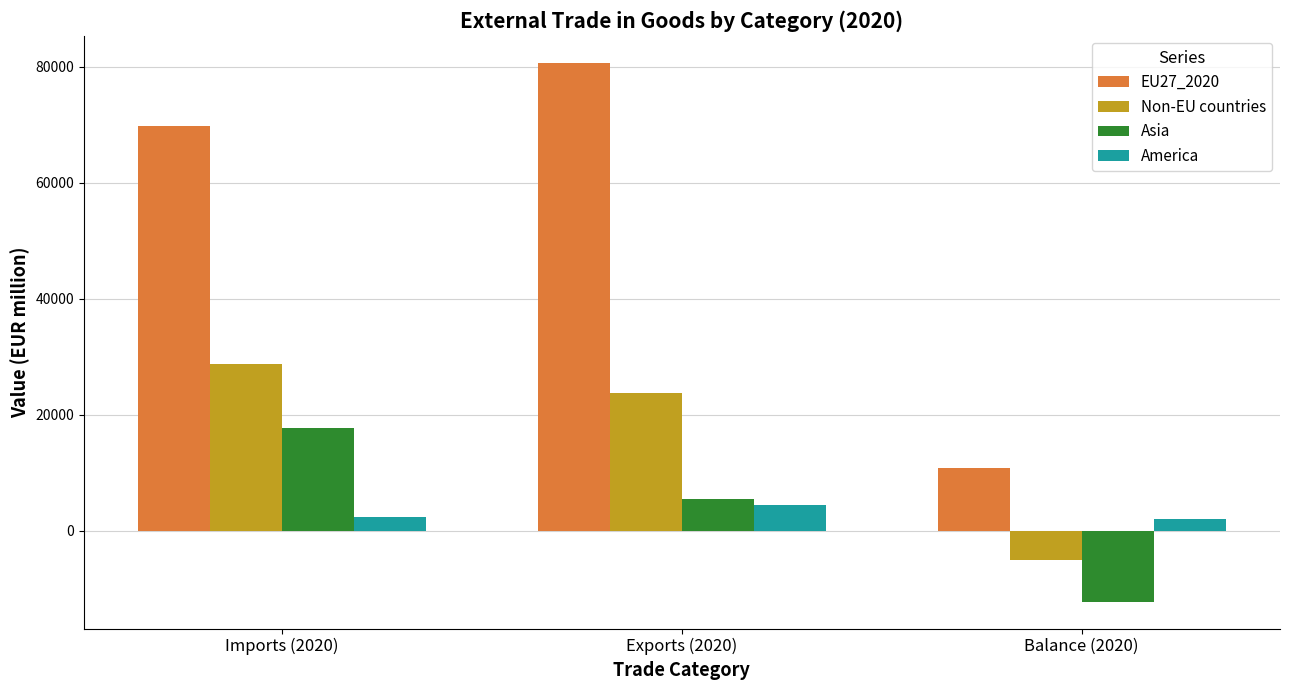

Rank the categories by EU27_2020 value from highest to lowest.

Exports (2020), Imports (2020), Balance (2020)